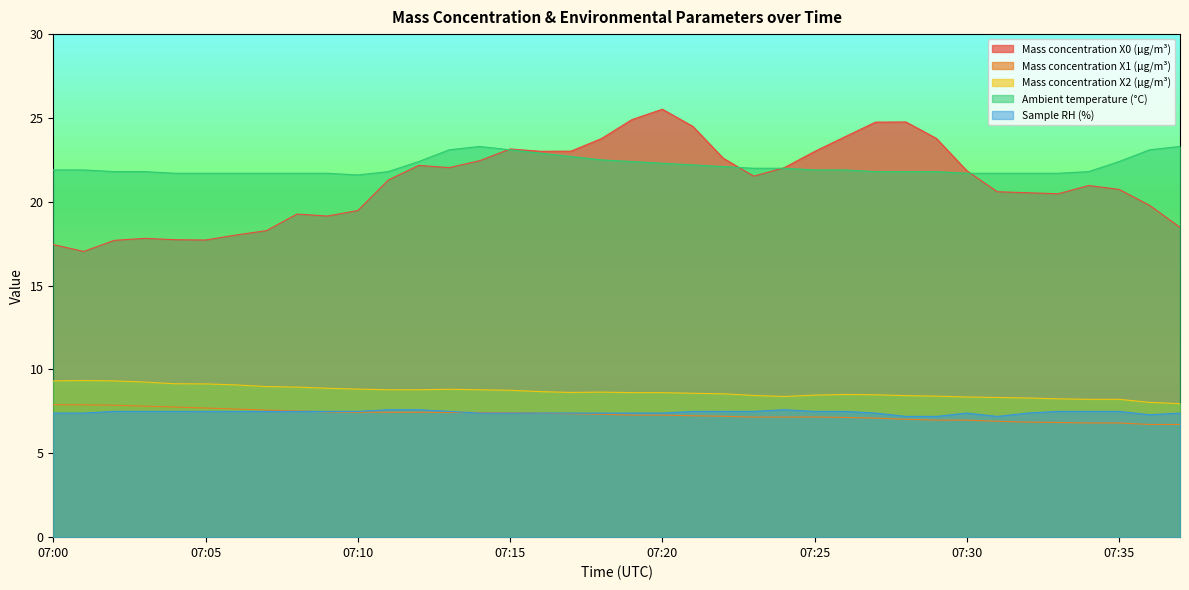

At how many categories does at least one series exceed 19?

38